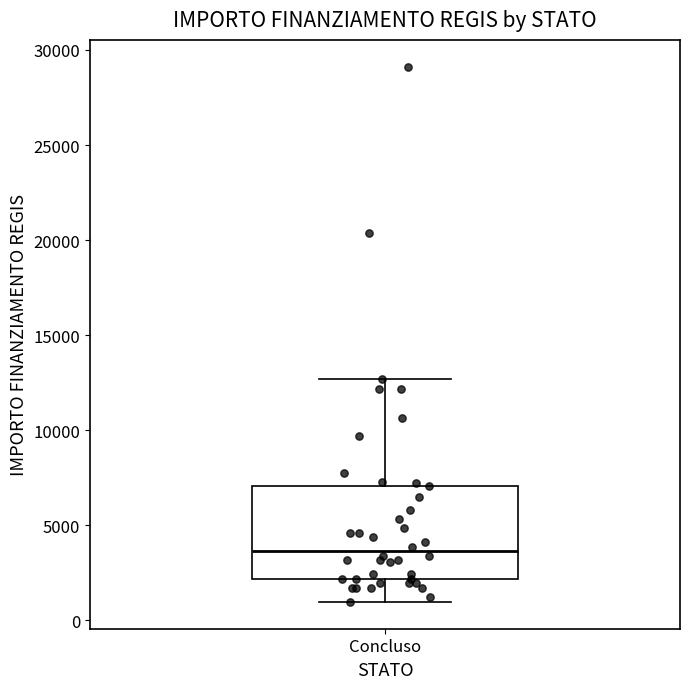

Where is the lower edge of the box for Concluso on the y-axis? The values are not printed on the chart, so give them approximately, as read against the axis.

2000